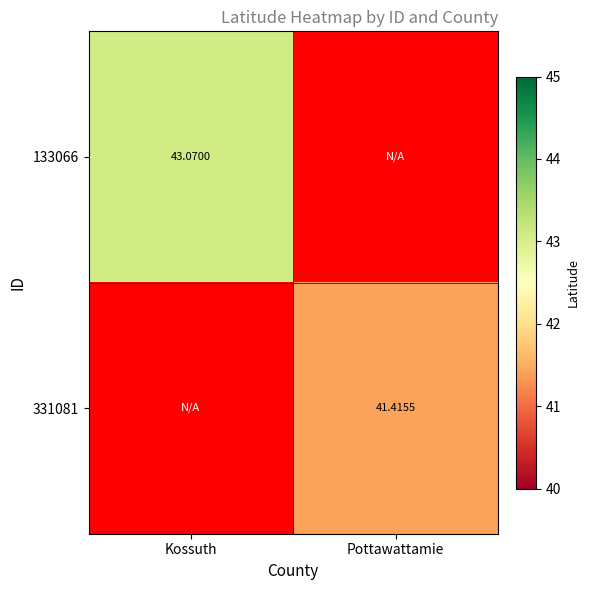

At how many categories does at least one series exceed 17?

2